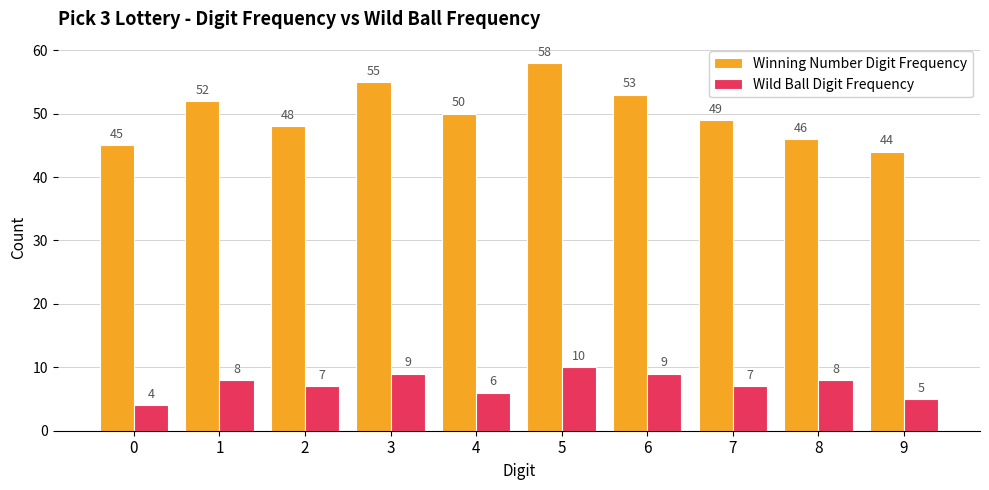

What is the spread (max minus min) of values at 9?

39